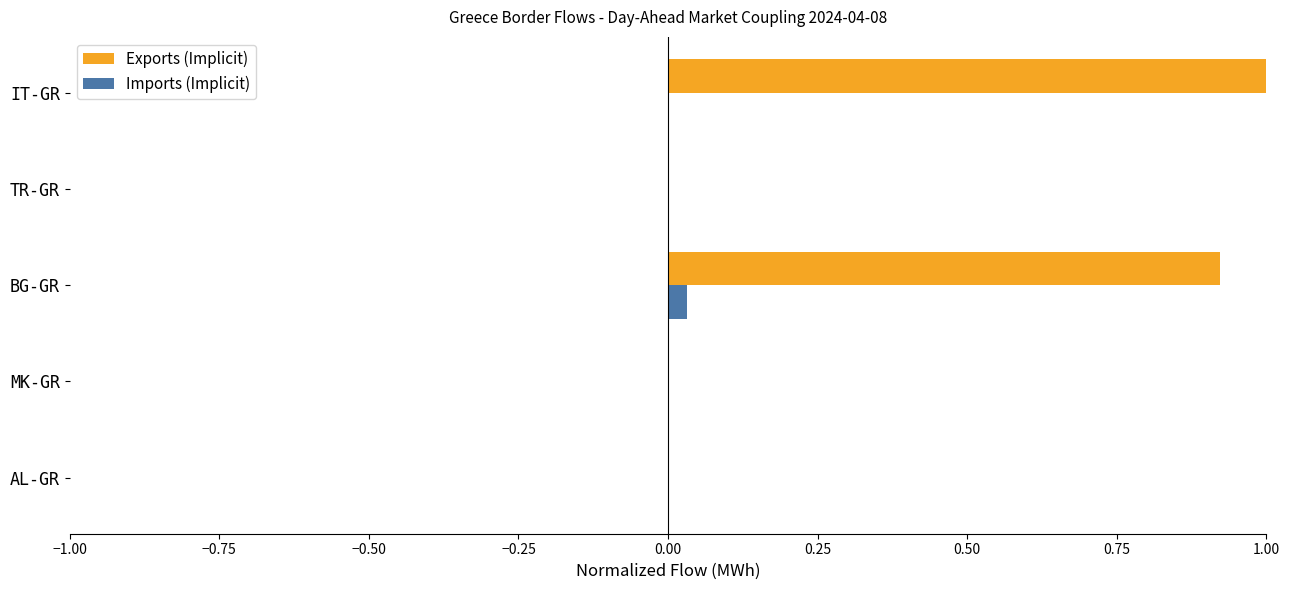

What is the highest value of the Exports (Implicit) series?

1.0